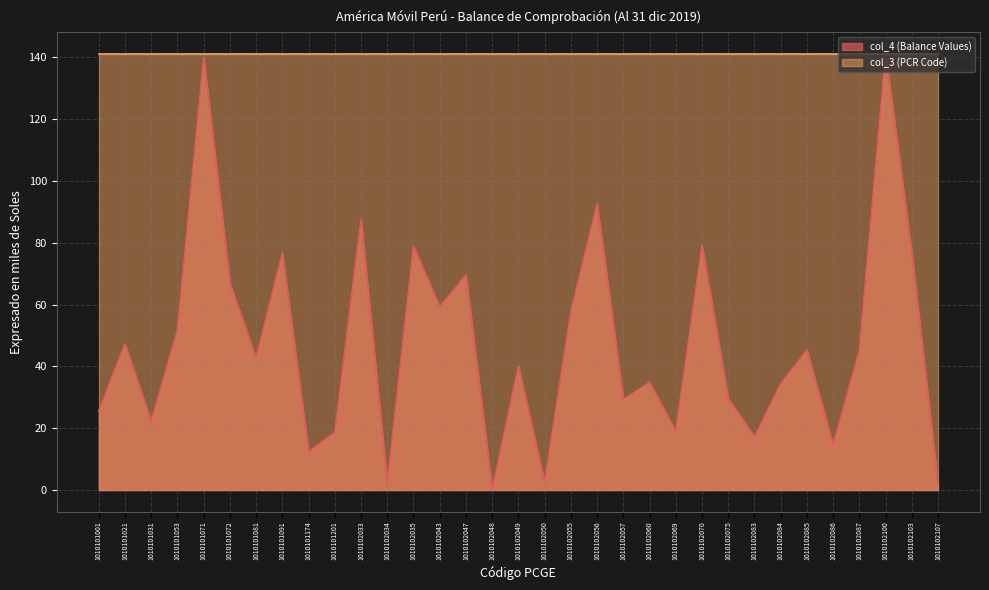

Is it true that the value at 1010102034 is 2.1?

True